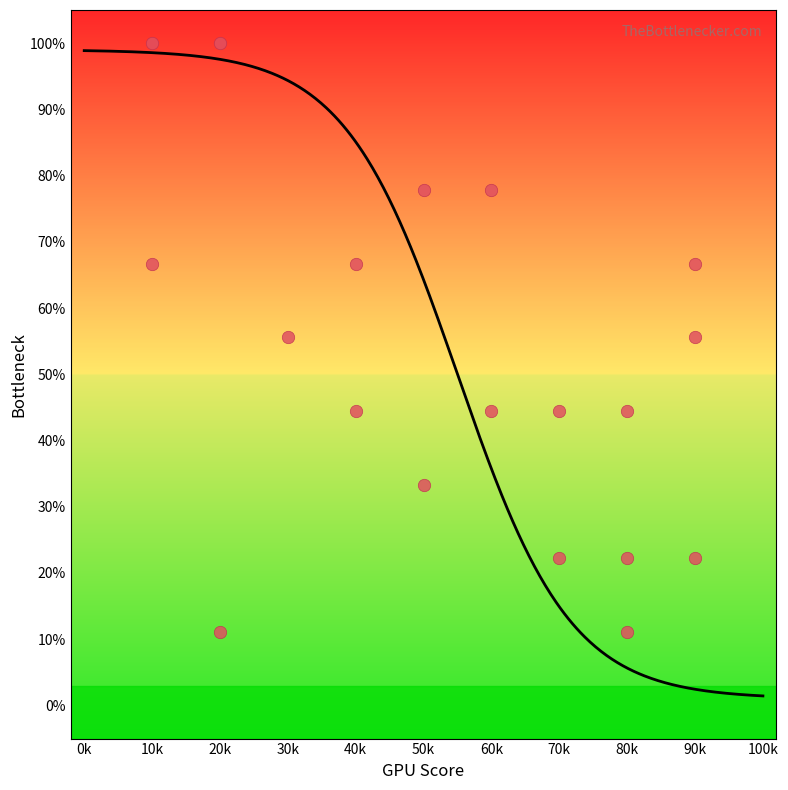

What is the range of X values (max minus min)?

80000.0